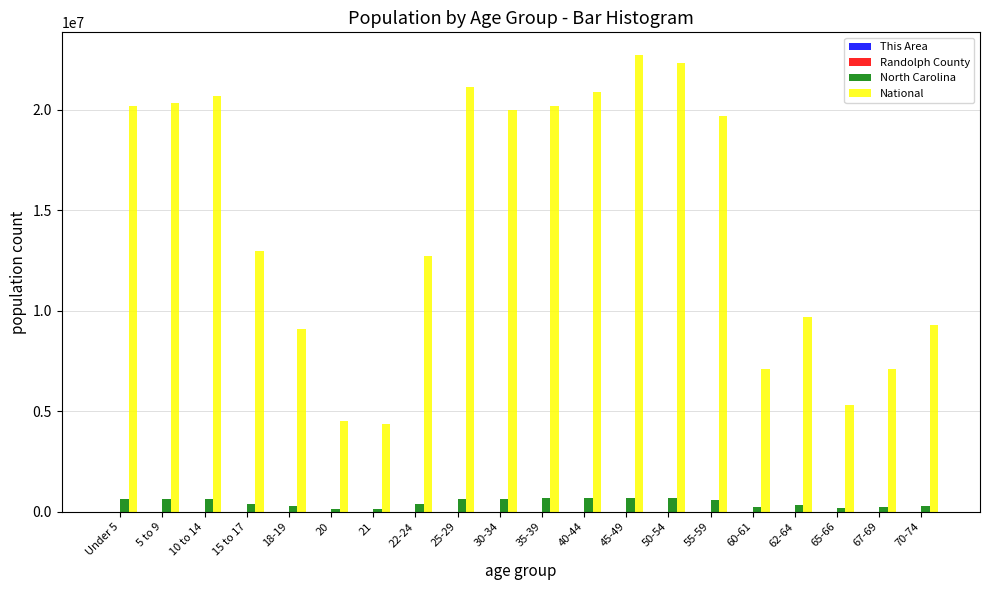

Which series has the largest total across all categories?

National